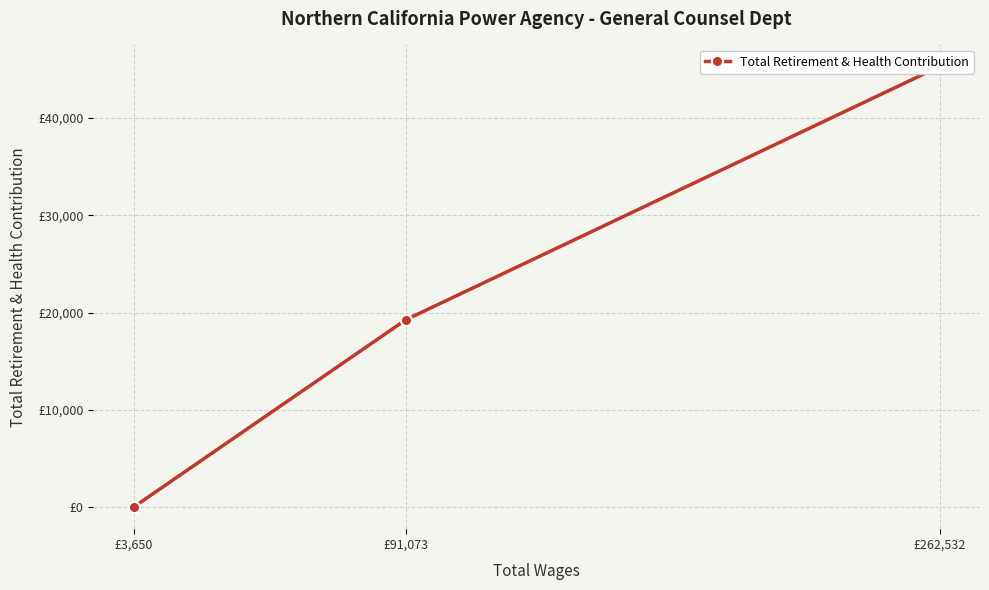

Is it true that the value at £91,073 is 12870?

False